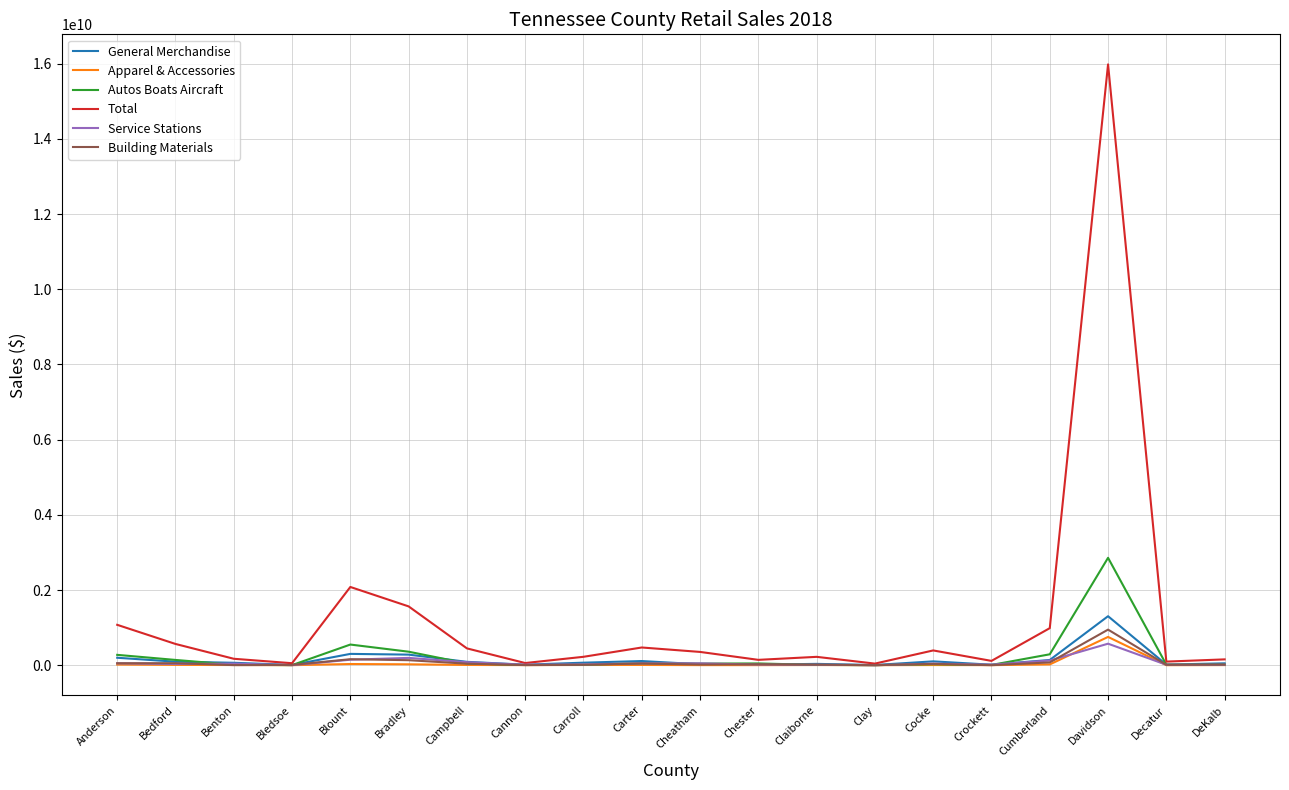

Where is the first local maximum for Total?

Blount